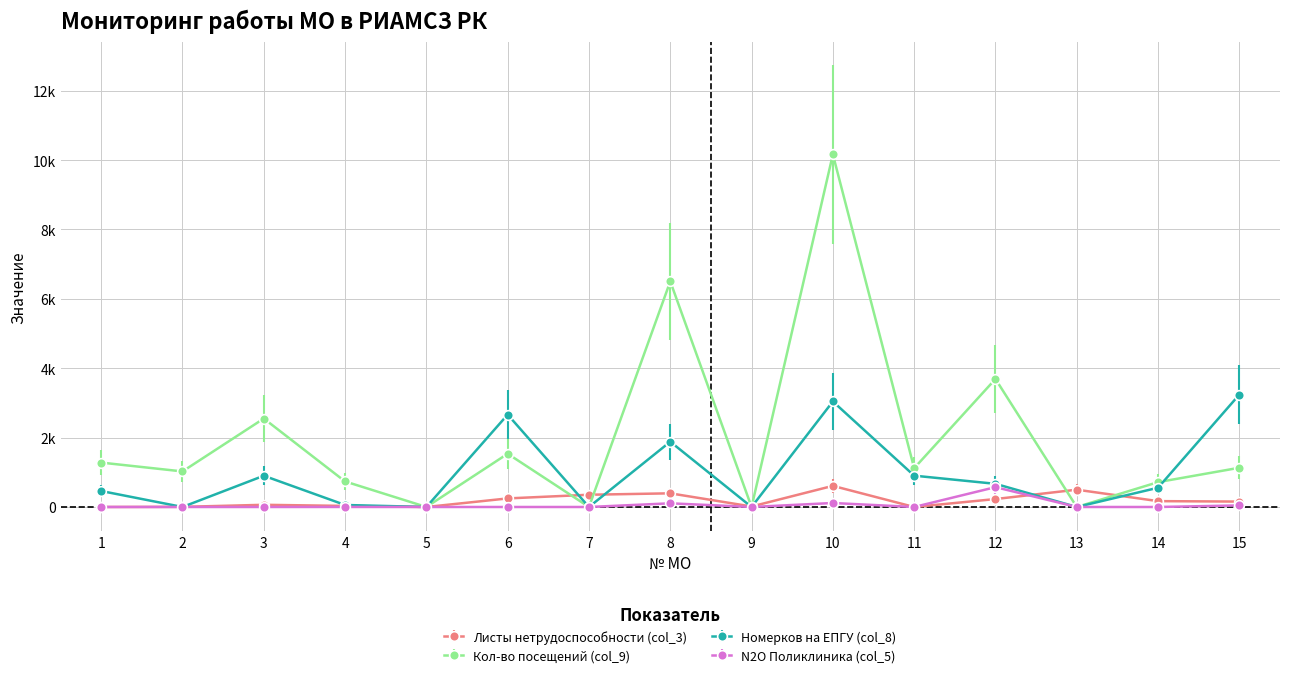

Which series ends up on top after the final intersection of N2O Поликлиника (col_5) and Листы нетрудоспособности (col_3)?

Листы нетрудоспособности (col_3)